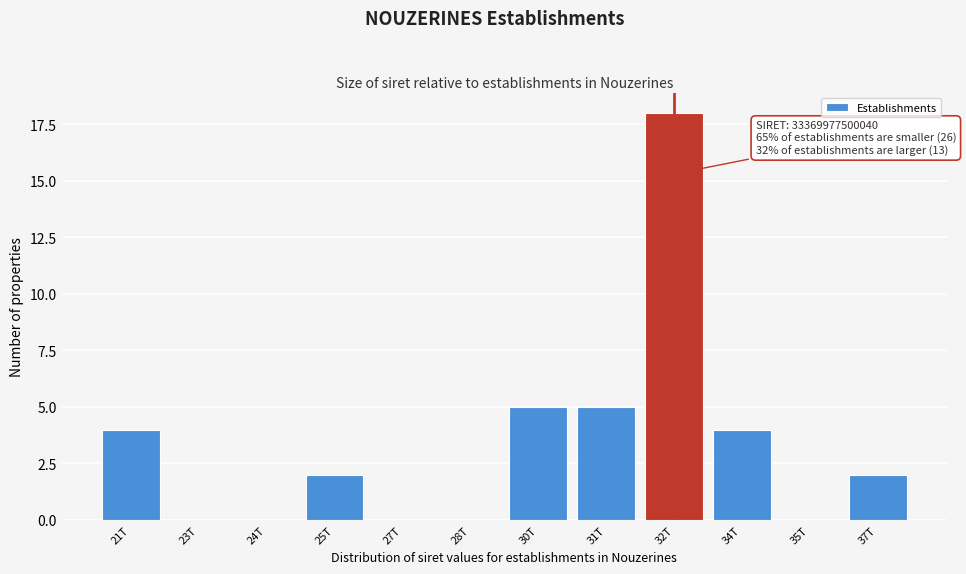

Reading left to right, transcribe all the data shown in this chart.

21T=4	23T=0	24T=0	25T=2	27T=0	28T=0	30T=5	31T=5	32T=18	34T=4	35T=0	37T=2